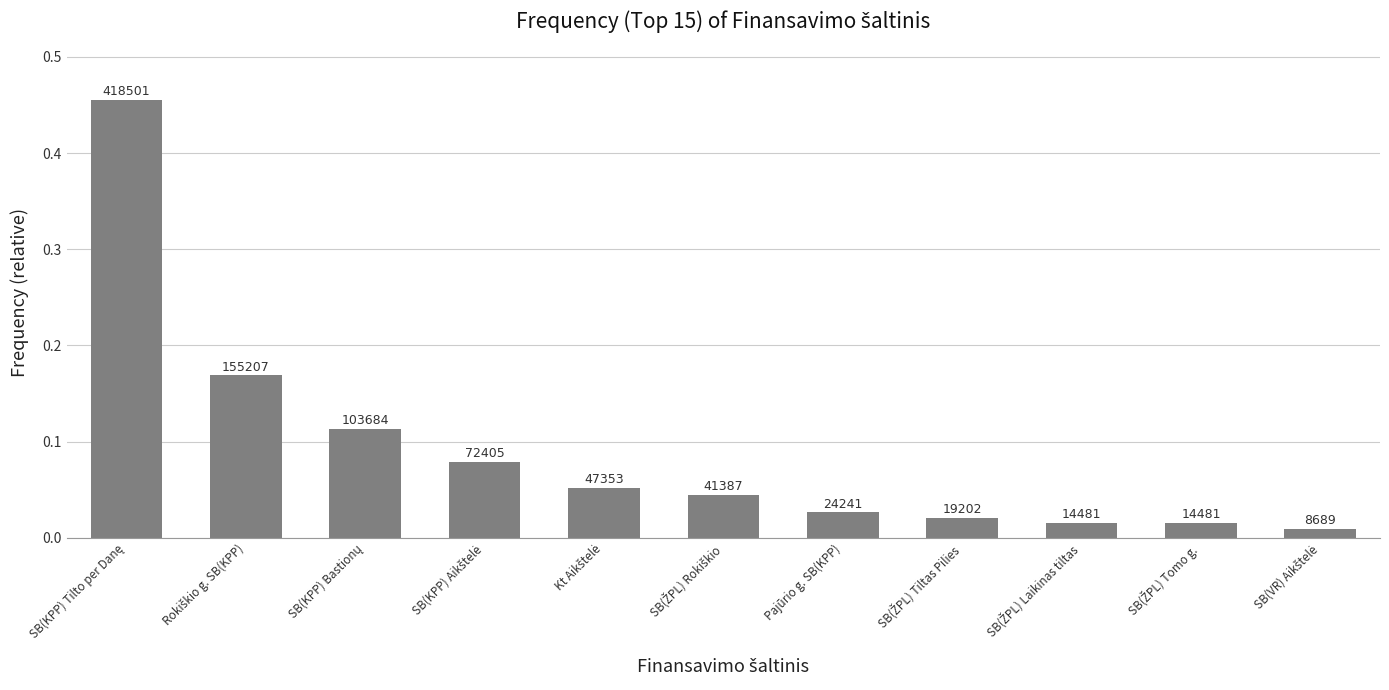

How many bars are there in total?

11